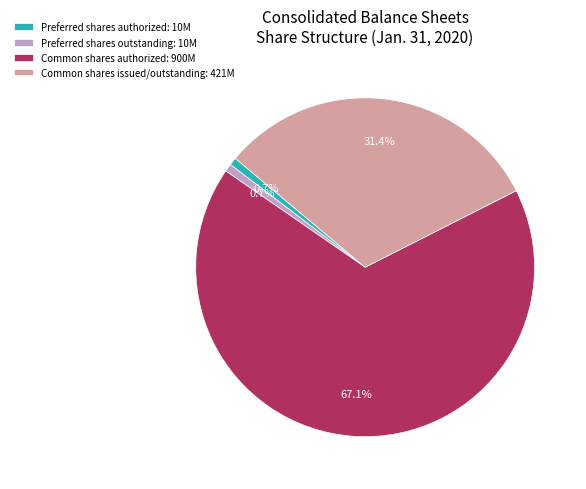

True or false: Common shares issued/outstanding accounts for 31% of the total.

True